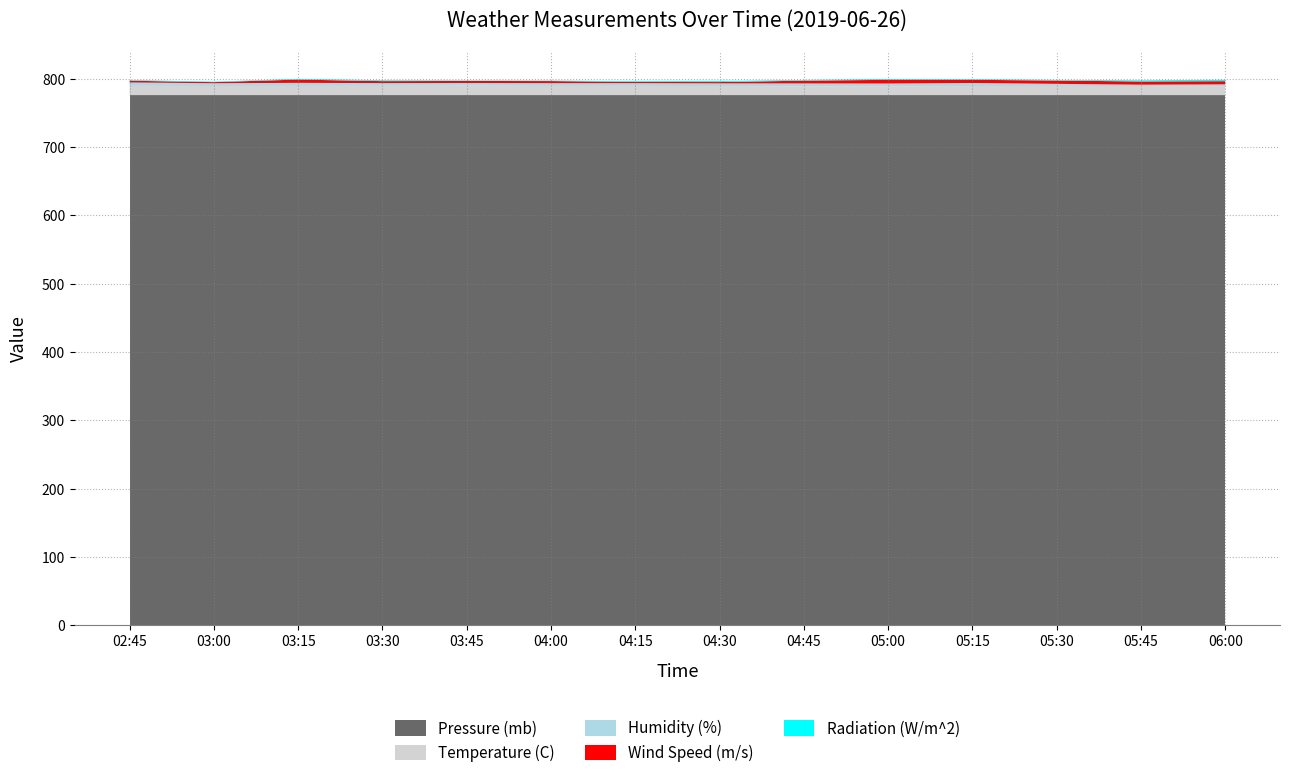

Reading left to right, list all the values displayed in this chart.

Radiation (W/m^2): 02:45=1.1	03:00=0.7	03:15=1.1	03:30=1.3	03:45=0.8	04:00=0.8	04:15=1.2	04:30=1.5	04:45=1.1	05:00=1.2	05:15=1.0	05:30=1.0	05:45=1.7	06:00=2.1
Wind Speed (m/s): 02:45=2.5	03:00=1.6	03:15=4.8	03:30=2.9	03:45=3.0	04:00=3.1	04:15=1.8	04:30=1.9	04:45=4.1	05:00=5.4	05:15=4.7	05:30=4.8	05:45=4.7	06:00=4.7
Humidity (%): 02:45=5.0	03:00=4.0	03:15=4.5	03:30=4.0	03:45=4.0	04:00=4.0	04:15=4.0	04:30=4.0	04:45=4.0	05:00=4.0	05:15=4.5	05:30=3.0	05:45=2.0	06:00=2.7
Temperature (C): 02:45=13.6	03:00=13.4	03:15=13.5	03:30=13.6	03:45=13.8	04:00=13.5	04:15=13.6	04:30=13.2	04:45=13.1	05:00=13.0	05:15=13.3	05:30=13.5	05:45=13.3	06:00=13.1
Pressure (mb): 02:45=776.0	03:00=776.0	03:15=776.0	03:30=776.0	03:45=776.0	04:00=776.0	04:15=776.0	04:30=776.0	04:45=776.0	05:00=776.0	05:15=776.0	05:30=776.0	05:45=776.0	06:00=776.0